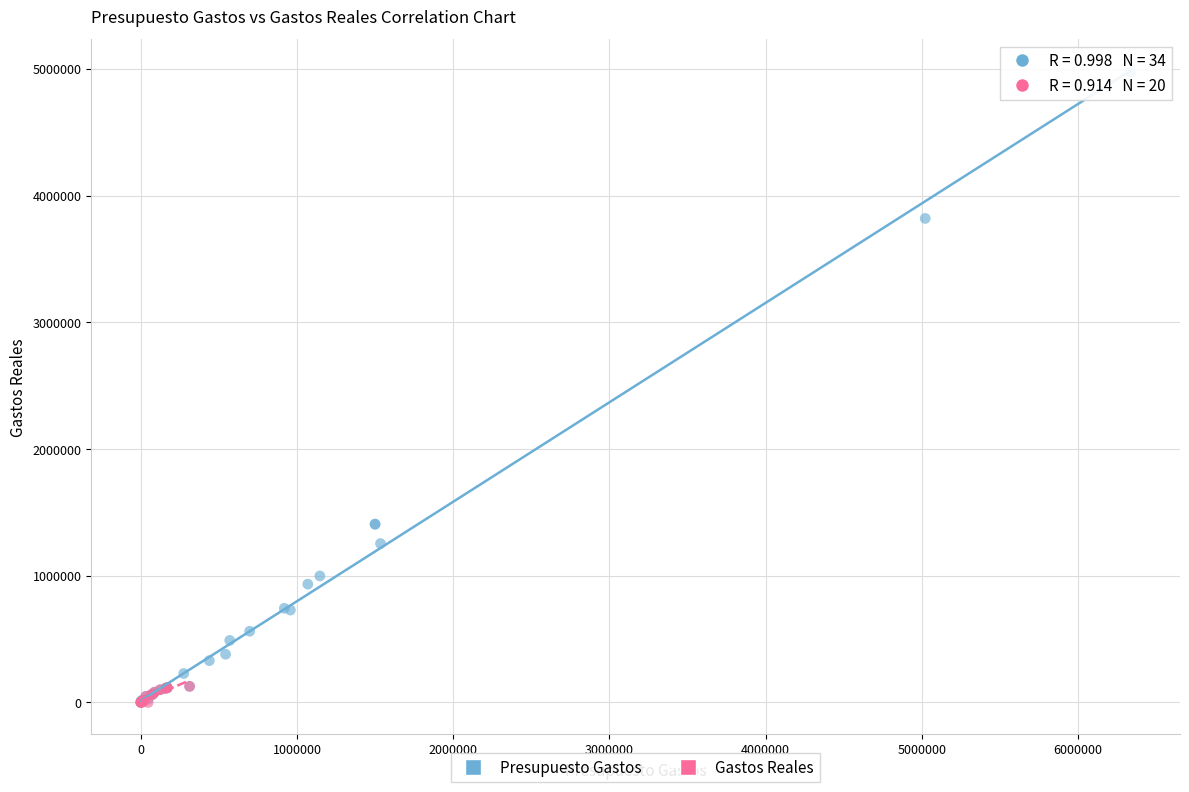

Which series reaches the maximum Y coordinate?

Presupuesto Gastos